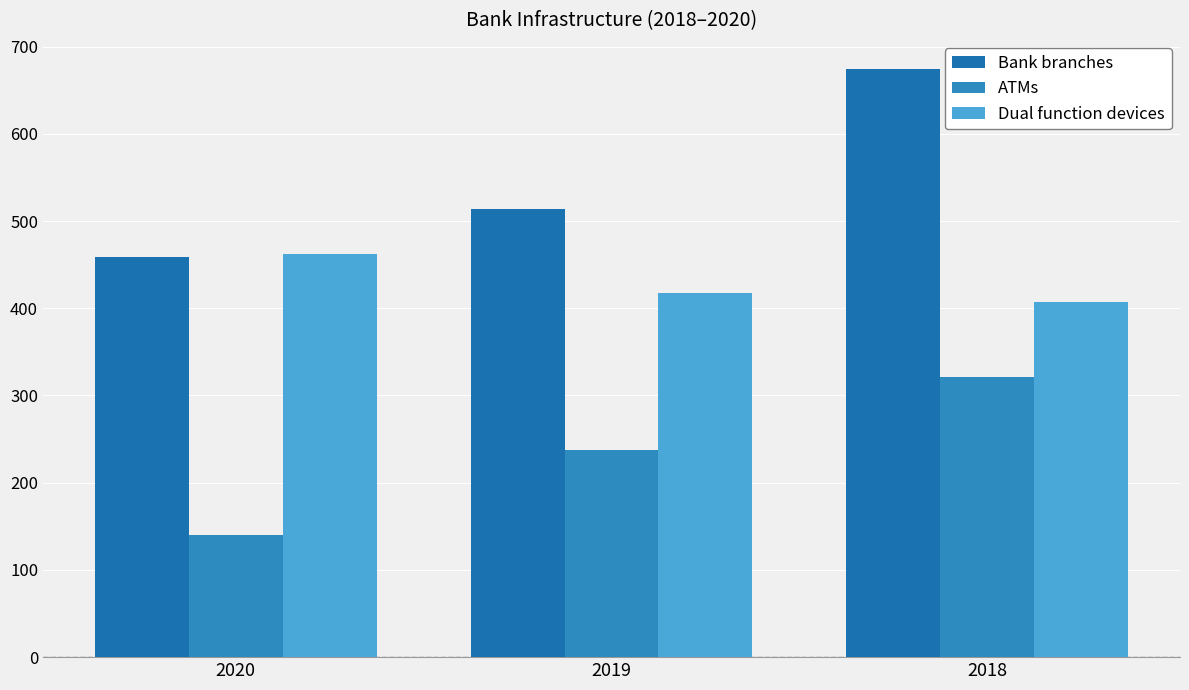

Count the ATMs values in the range 140 to 321.

3